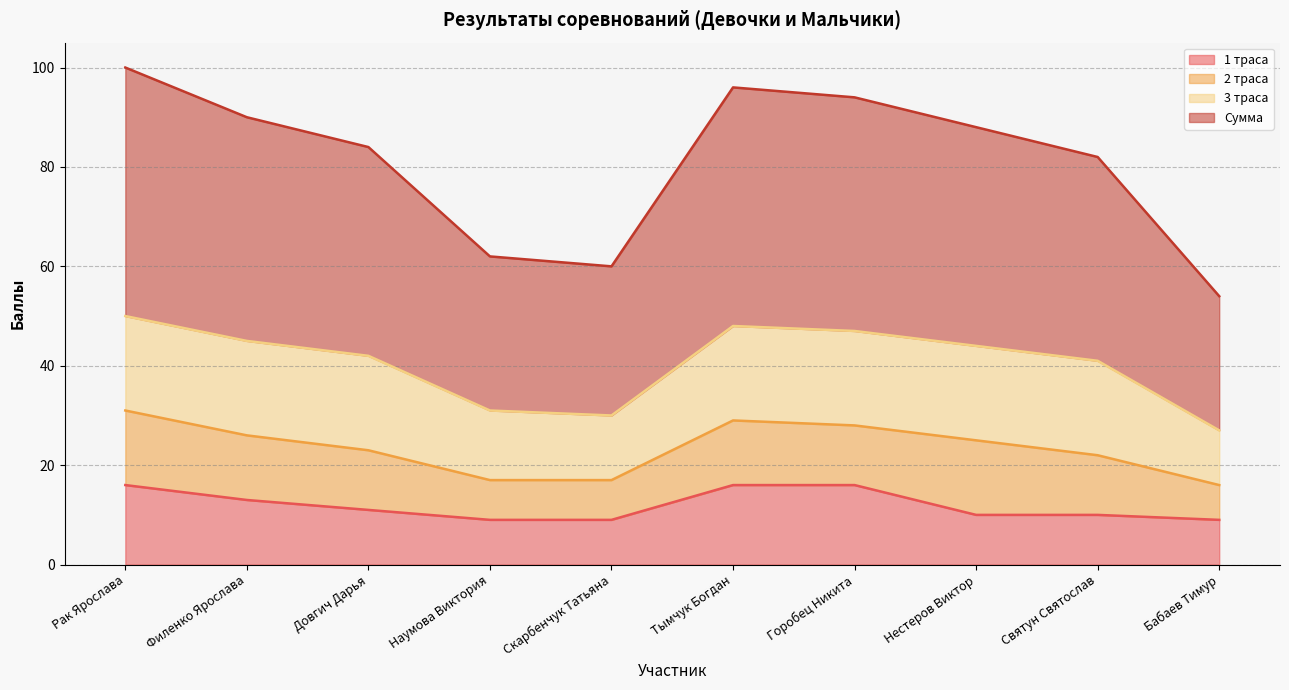

Where is Сумма nearest to the value 38?

Святун Святослав